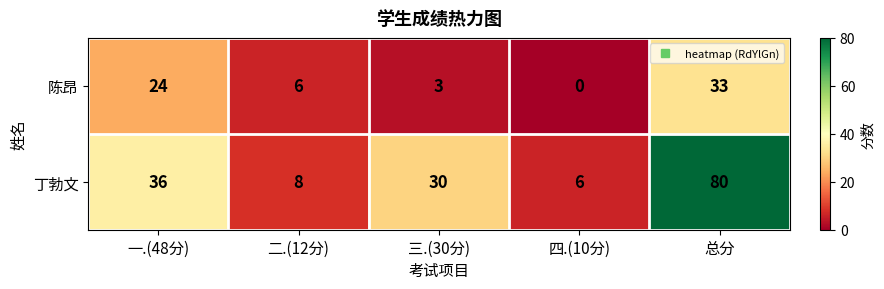

Which series has the widest spread of values?

丁勃文